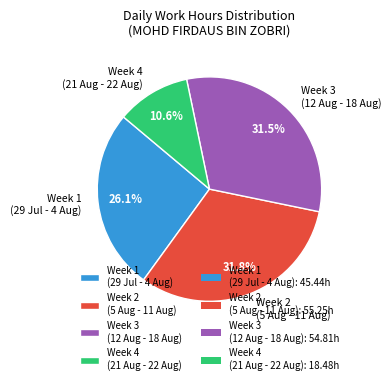

Between Week 3 (12 Aug - 18 Aug) and Week 4 (21 Aug - 22 Aug), which is larger?

Week 3 (12 Aug - 18 Aug)